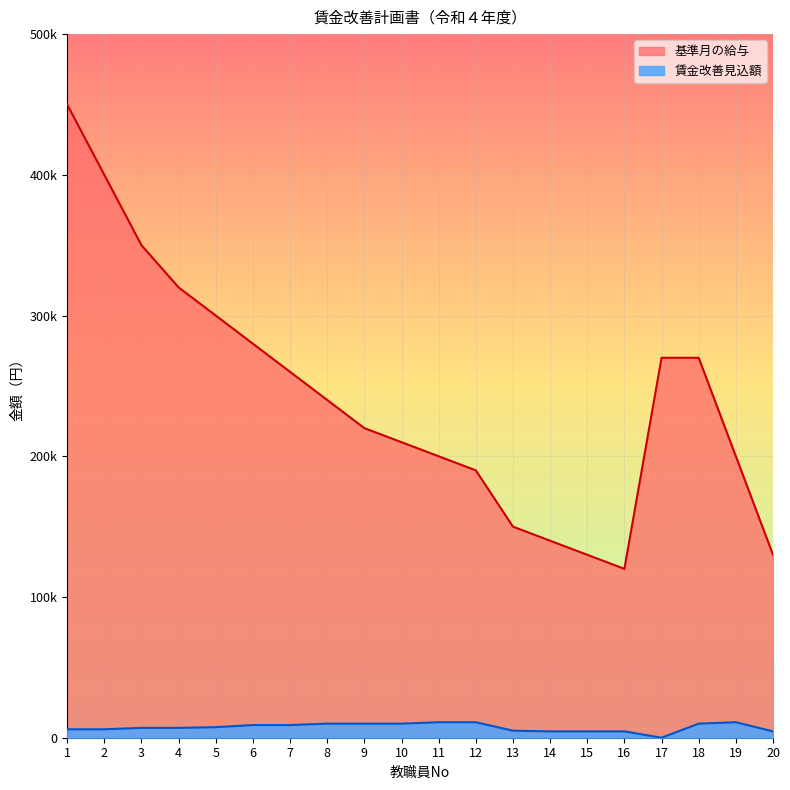

Rank the series at 1 from lowest to highest value.

賃金改善見込額, 基準月の給与